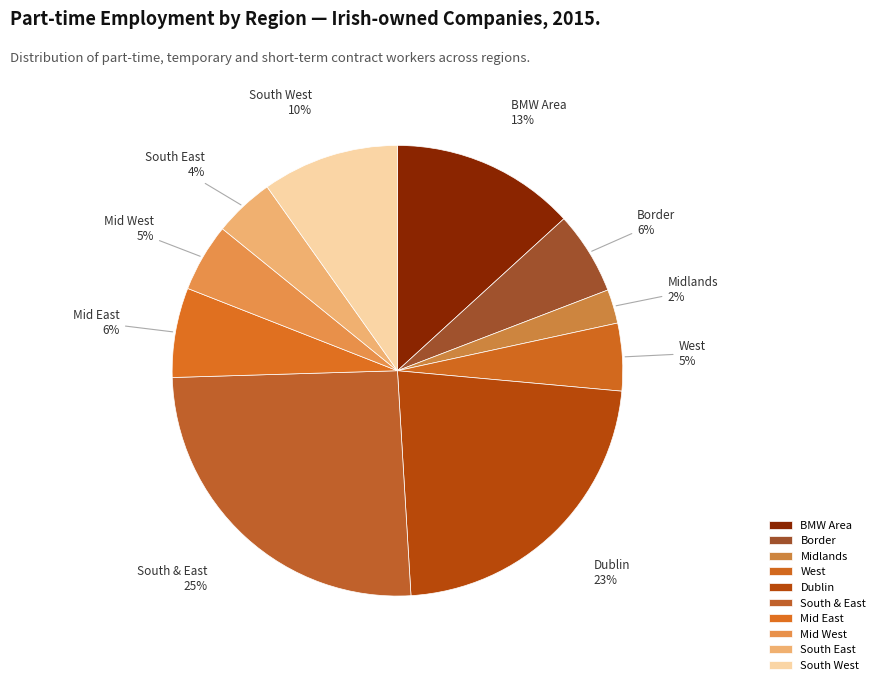

What percentage is the South & East slice, to the nearest percent?

25%